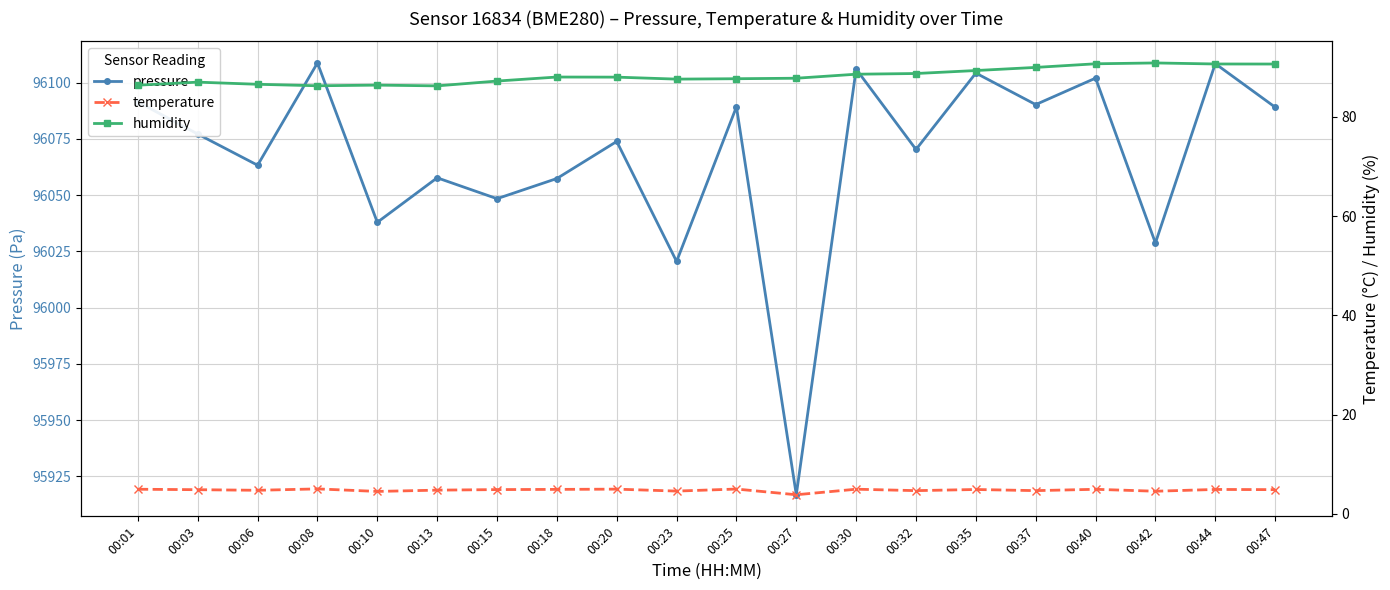

True or false: humidity has a value of 87.6 at 00:23.

True